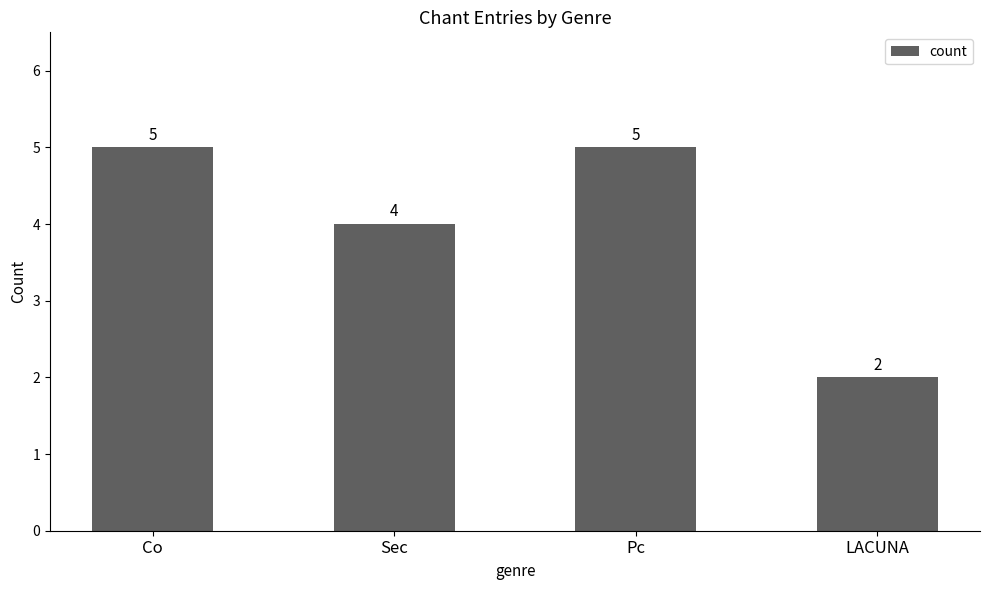

How many data points are less than 5?

2